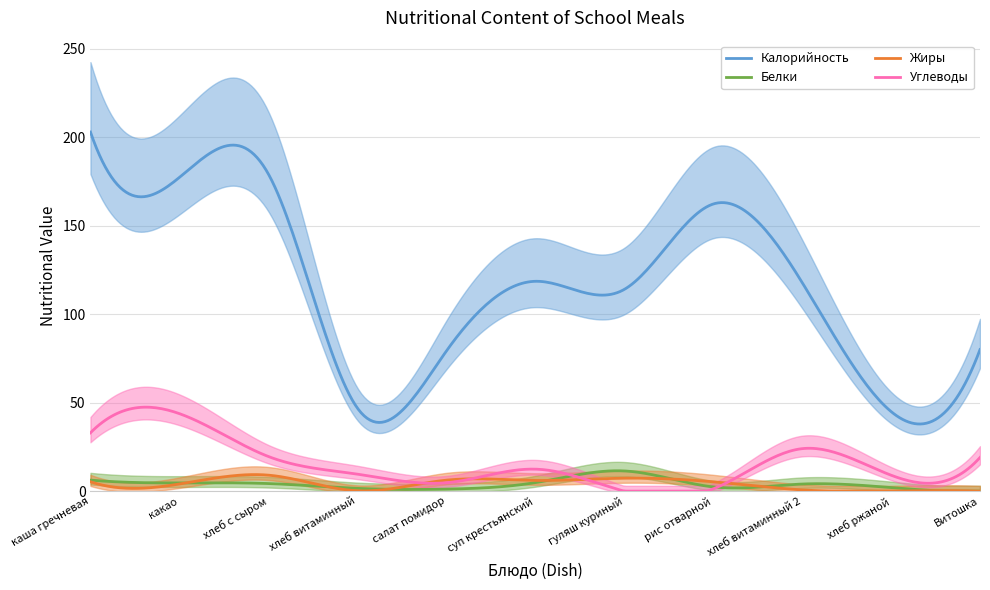

Which has a higher value, суп крестьянский or хлеб витаминный?

суп крестьянский